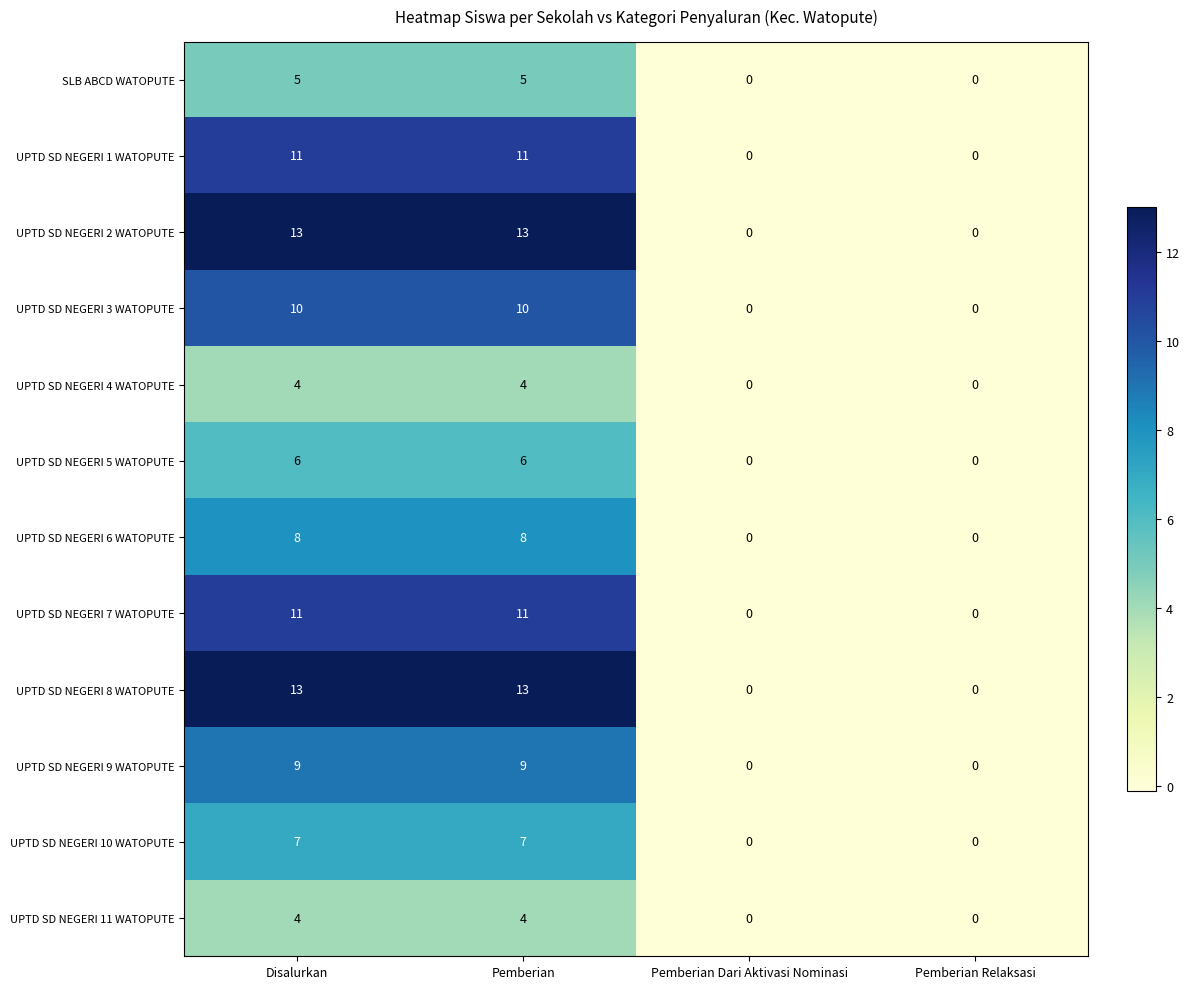

The value of UPTD SD NEGERI 5 WATOPUTE at Pemberian Relaksasi is 0. True or false?

True